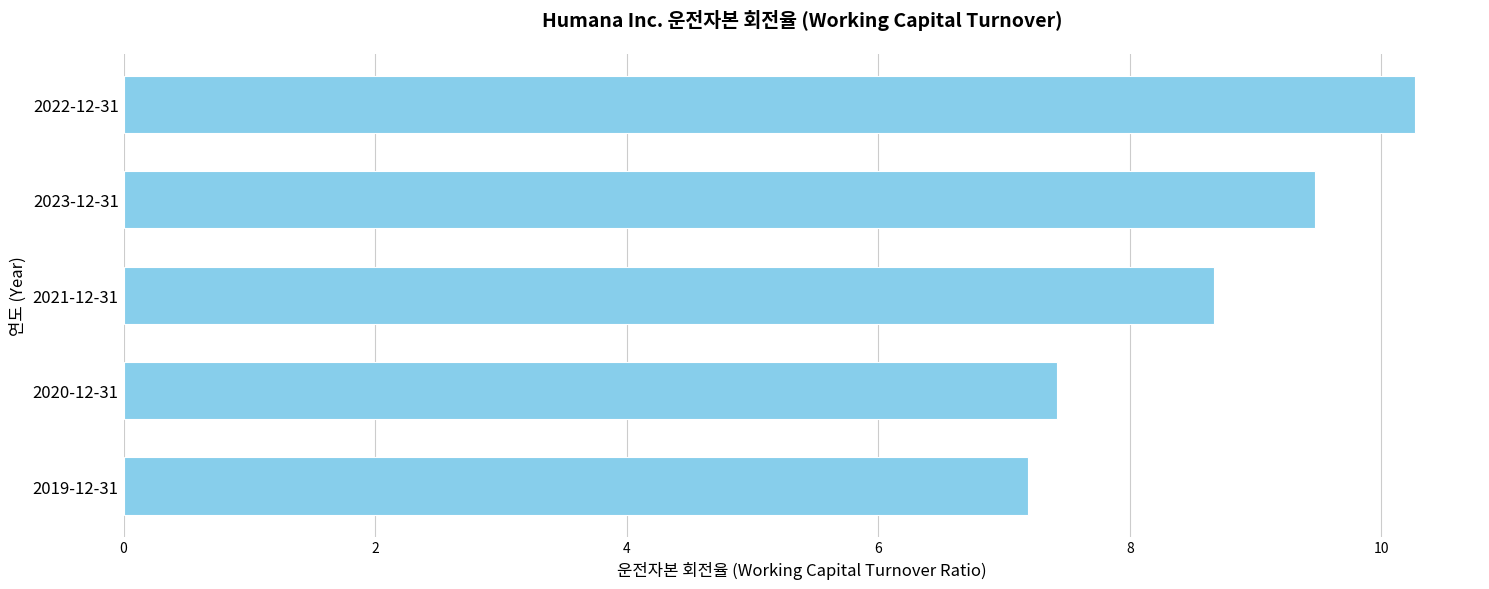

Read the value at 2021-12-31.

8.7